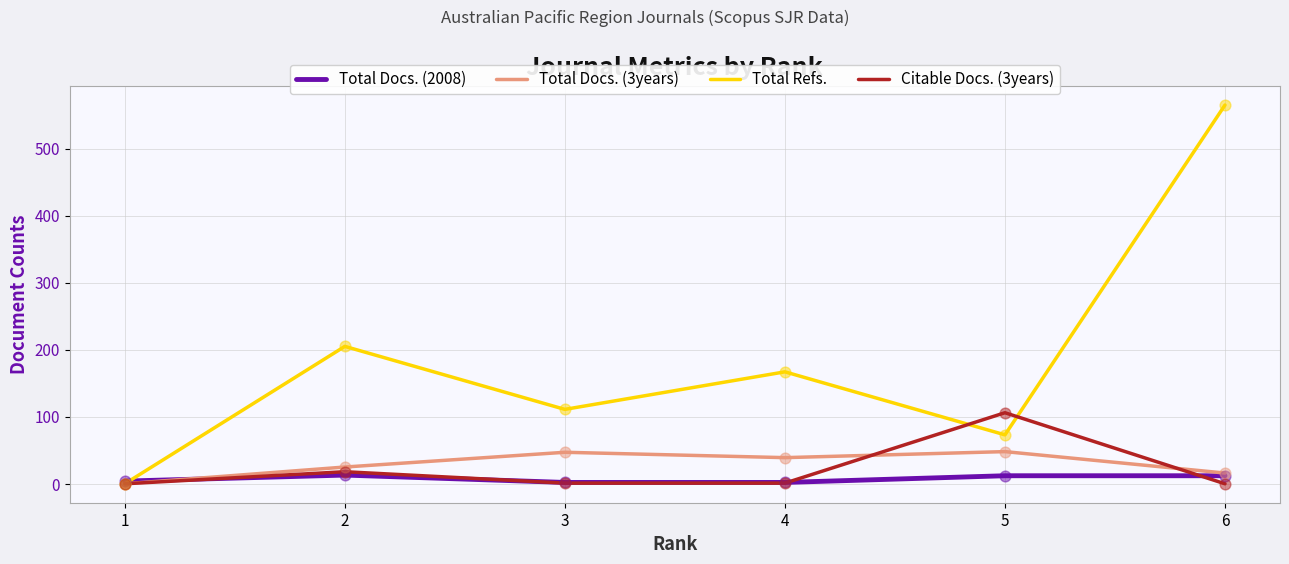

Which series has the largest total across all categories?

Total Refs.